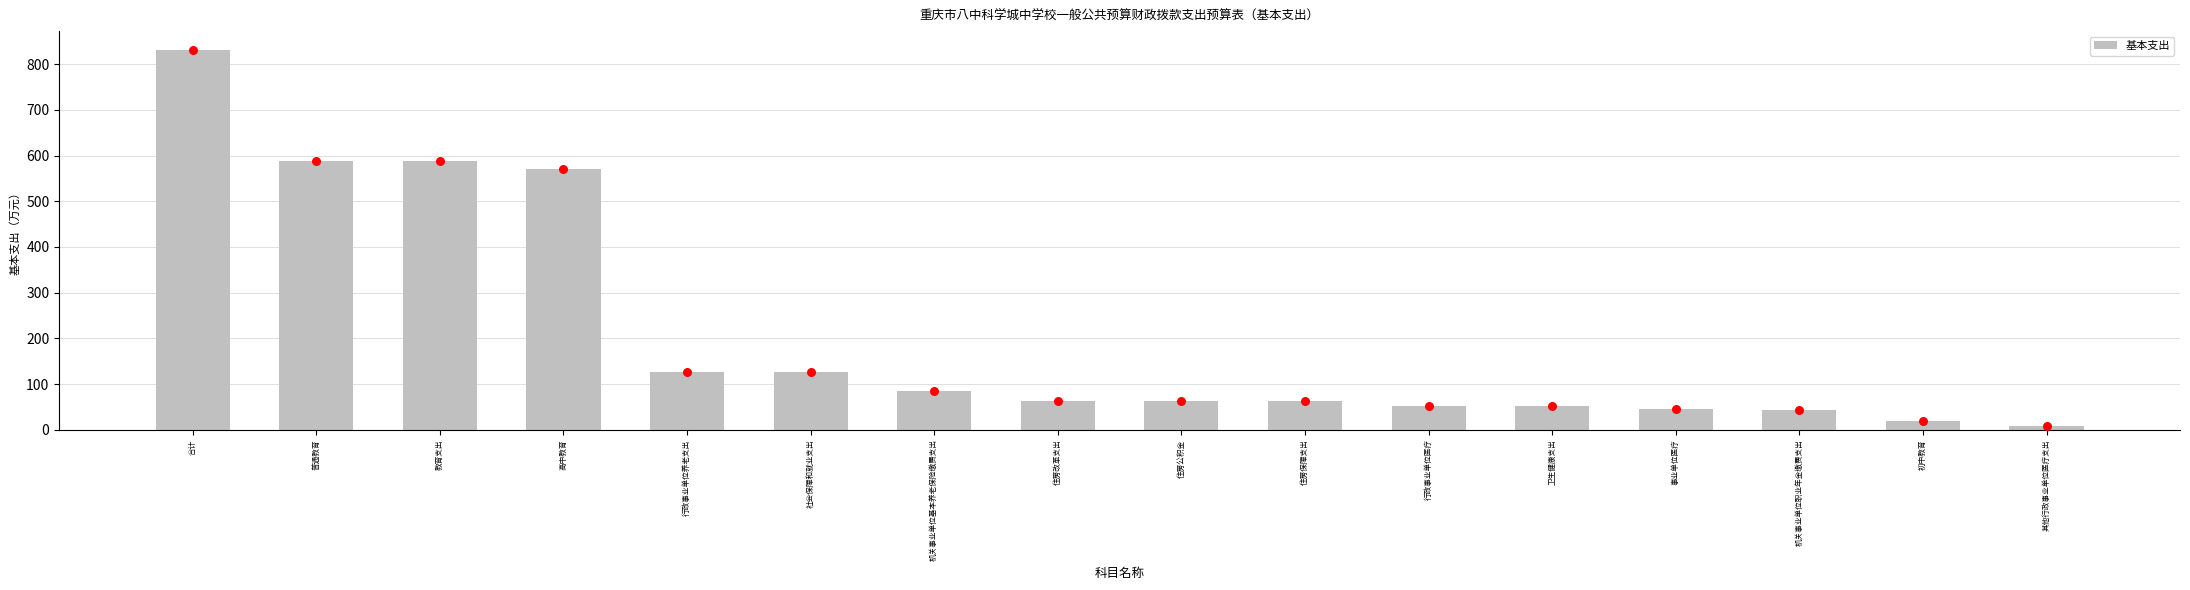

Approximately how many times larger is the value at 行政事业单位医疗 compared to 普通教育?

0.1